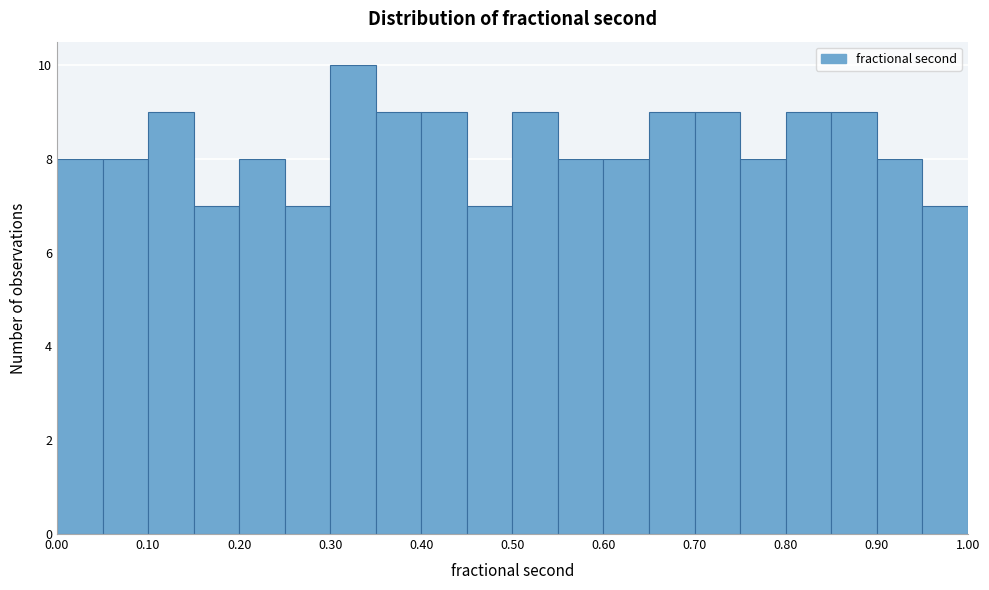

Reading left to right, list every bar in this chart as the range it spans on the x-axis followed by its height. The values are not printed on the chart, so give them approximately, as read against the axis.

0.00 to 0.05: 8
0.05 to 0.10: 8
0.10 to 0.15: 9
0.15 to 0.20: 7
0.20 to 0.25: 8
0.25 to 0.30: 7
0.30 to 0.35: 10
0.35 to 0.40: 9
0.40 to 0.45: 9
0.45 to 0.50: 7
0.50 to 0.55: 9
0.55 to 0.60: 8
0.60 to 0.65: 8
0.65 to 0.70: 9
0.70 to 0.75: 9
0.75 to 0.80: 8
0.80 to 0.85: 9
0.85 to 0.90: 9
0.90 to 0.95: 8
0.95 to 1.00: 7